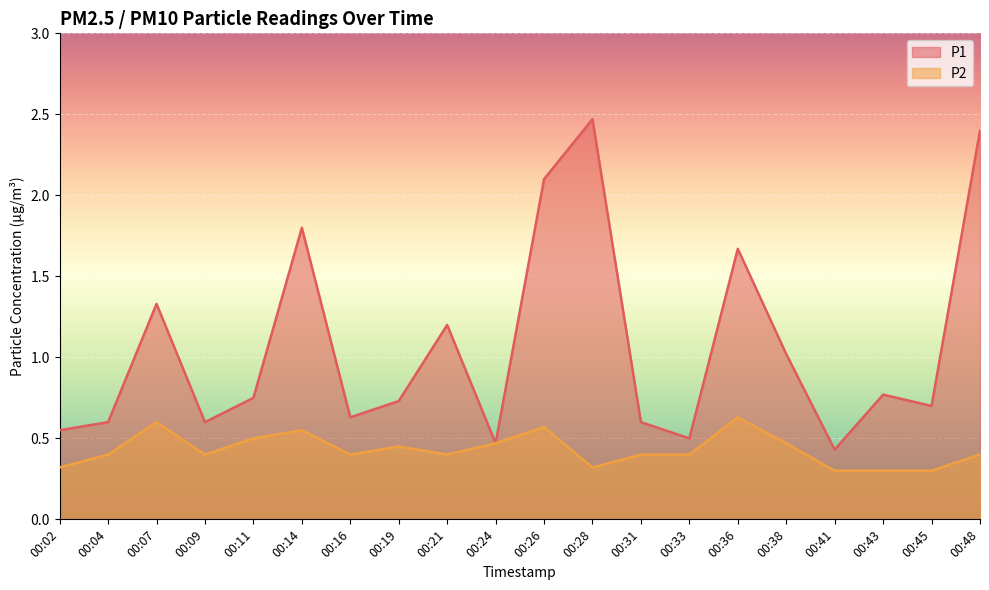

Which category has the lowest value in the P2 series?

00:41